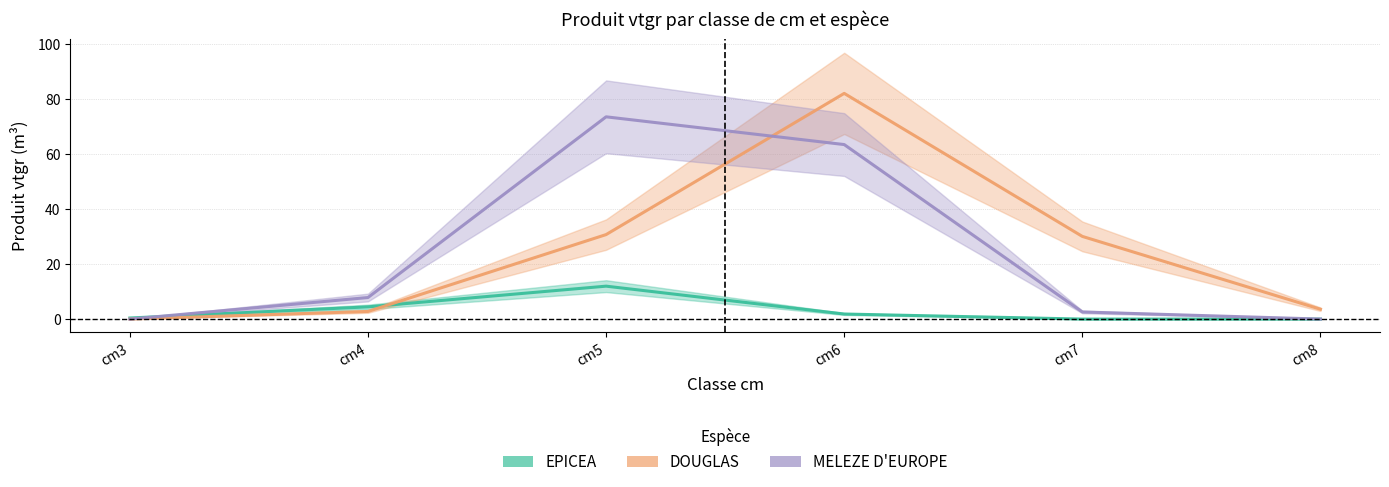

Which series has the largest range (max minus min)?

DOUGLAS